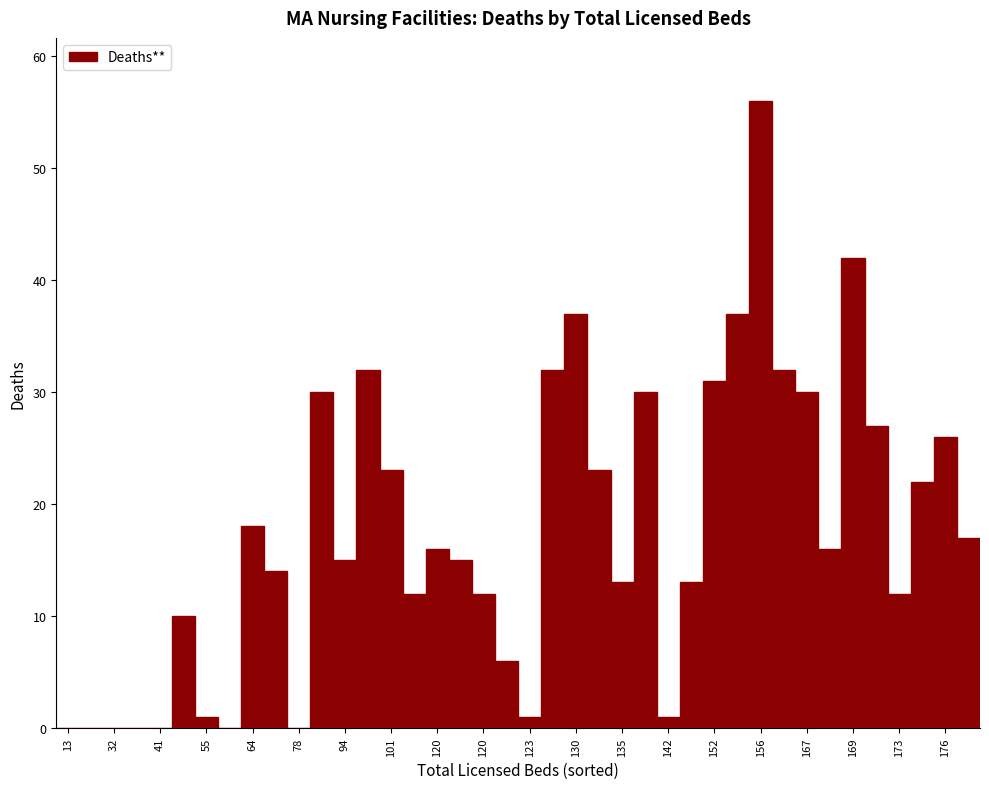

What is the sum of all values?

702